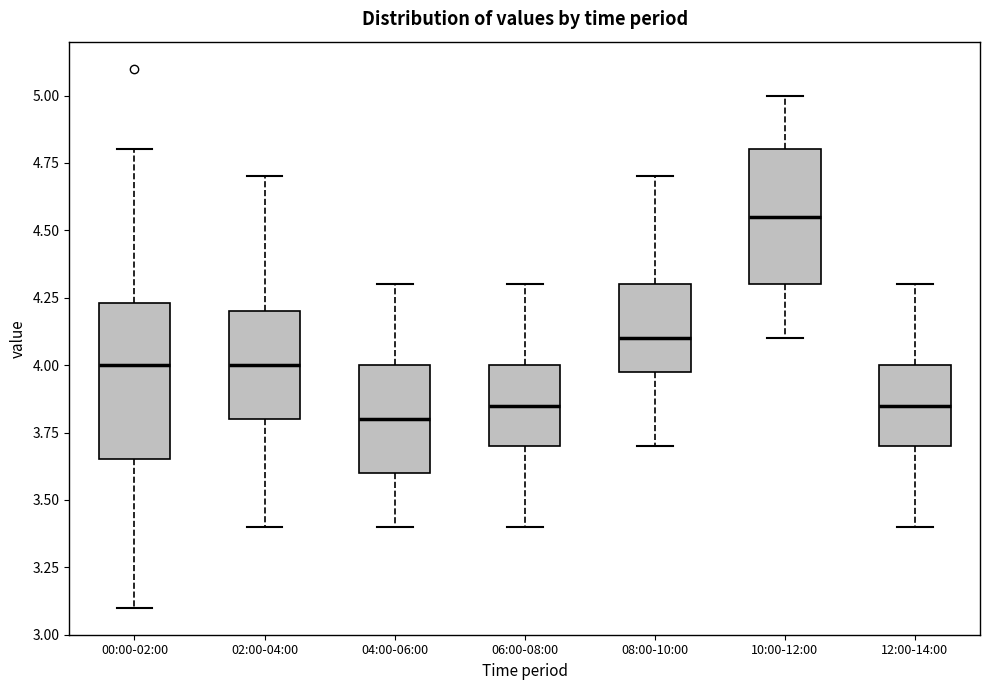

Which box is the tallest, from its lower edge to its upper edge?

00:00-02:00